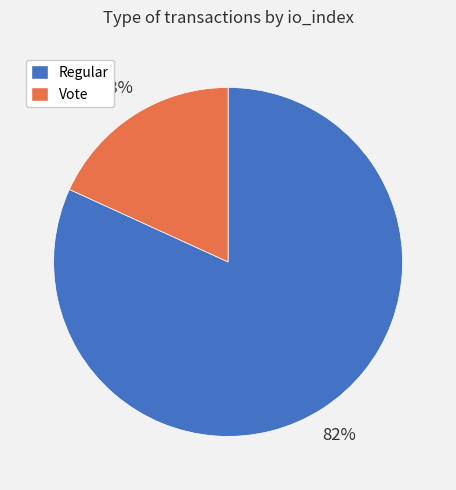

What percentage is the Regular slice, to the nearest percent?

82%